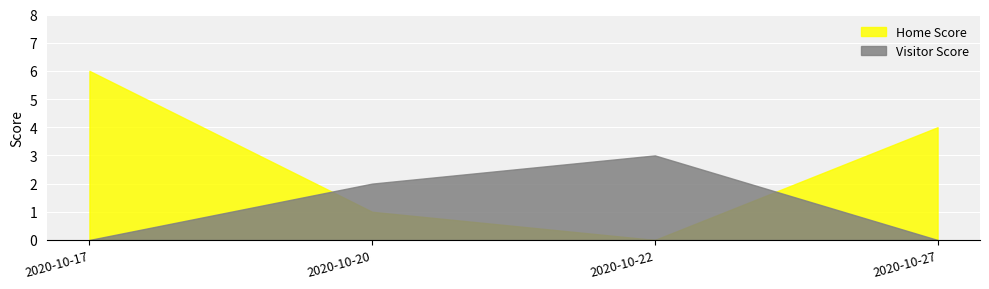

Where do Home Score and Visitor Score first cross each other?

2020-10-17 and 2020-10-20